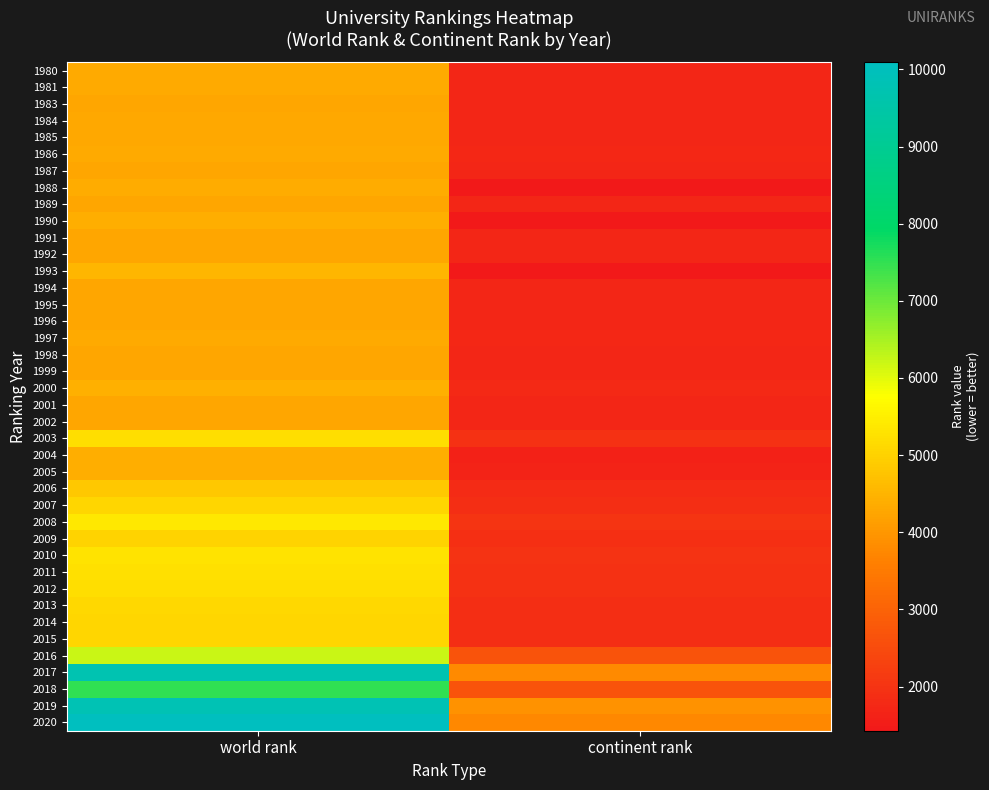

What is the maximum value shown in the chart?

10092